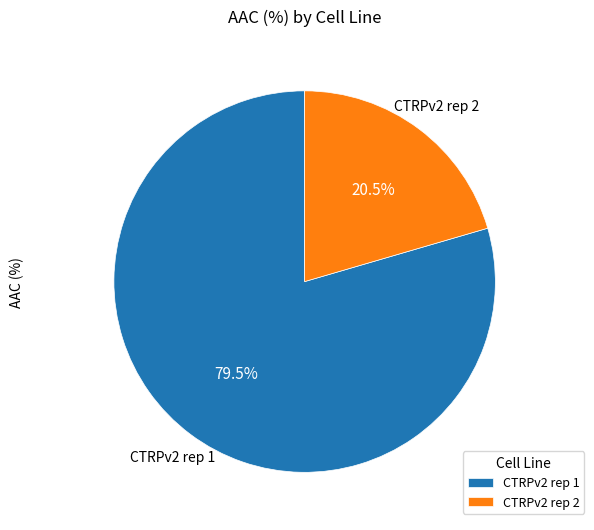

How many segments does this pie chart have?

2